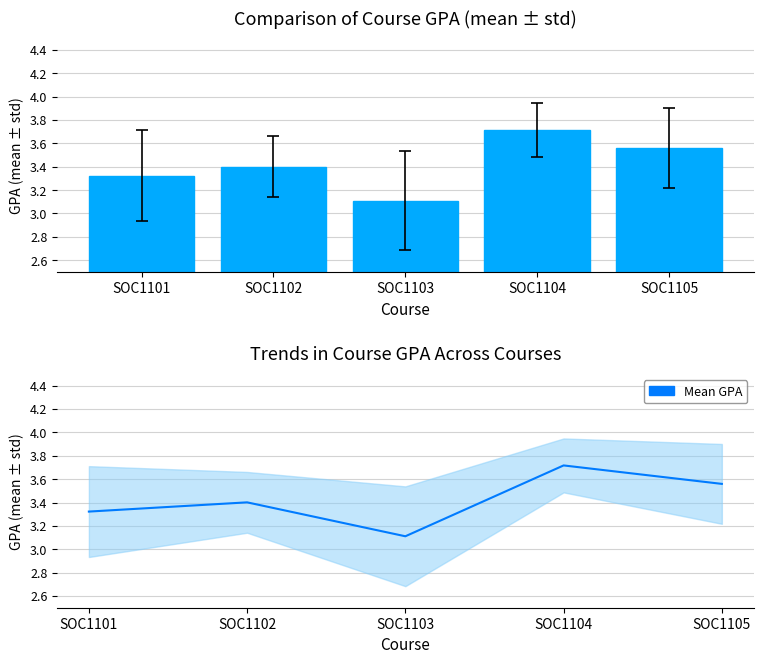

What is the greatest value displayed?

3.7